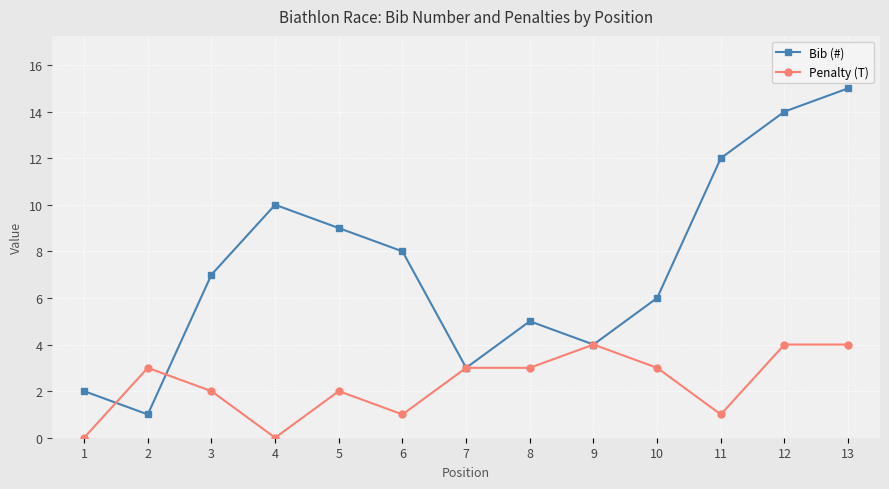

What is the value of the Bib (#) point at the 12th from the left?

14